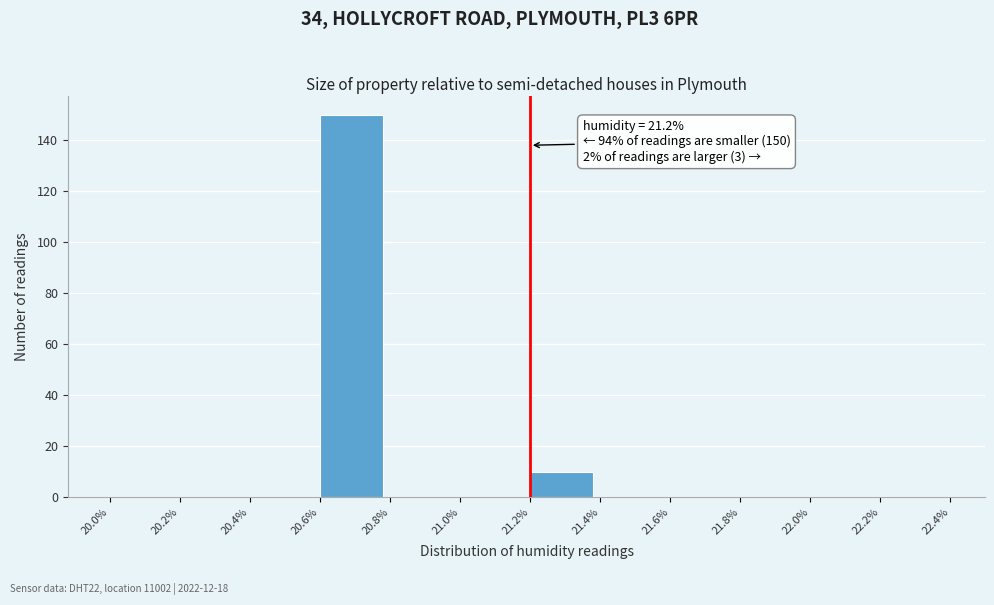

Over which range of the x-axis is the bar tallest?

20.6% to 20.8%